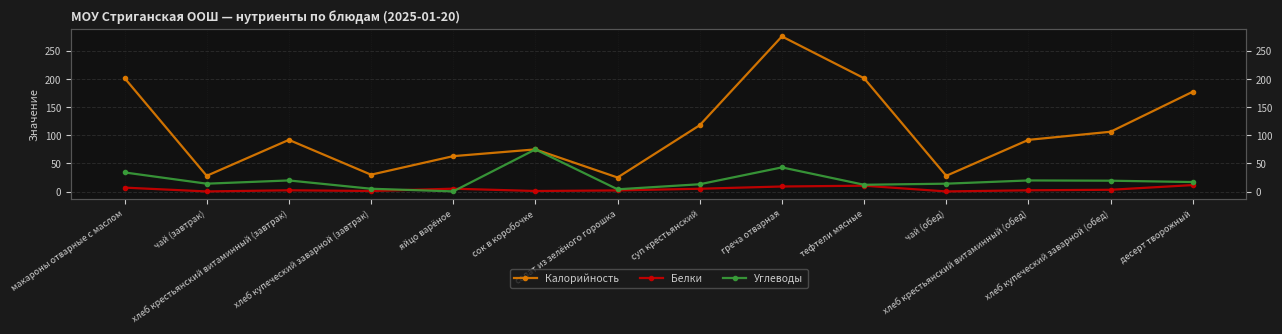

Rank the series by their average value, from lowest to highest.

Белки, Углеводы, Калорийность